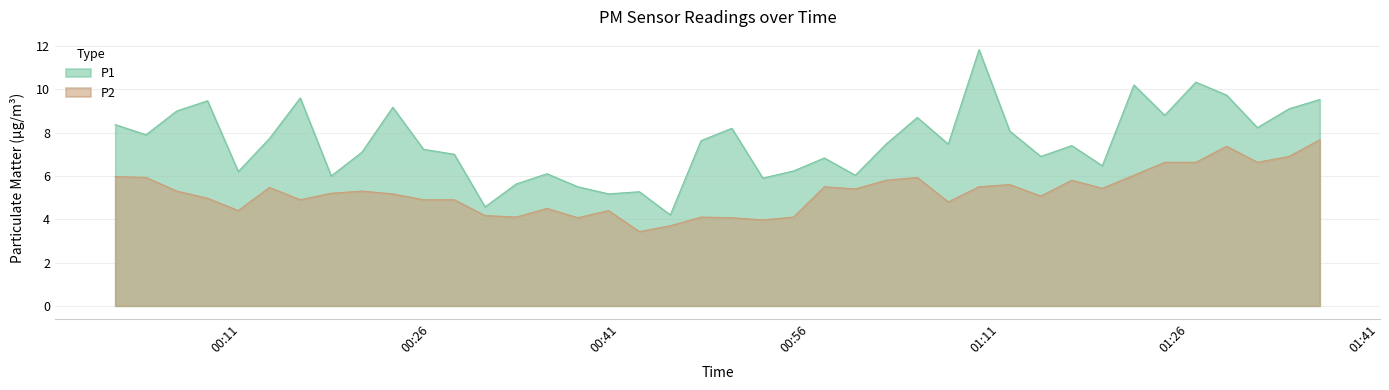

What value does the P2 series have at 2023-11-21T01:33:54?

6.9